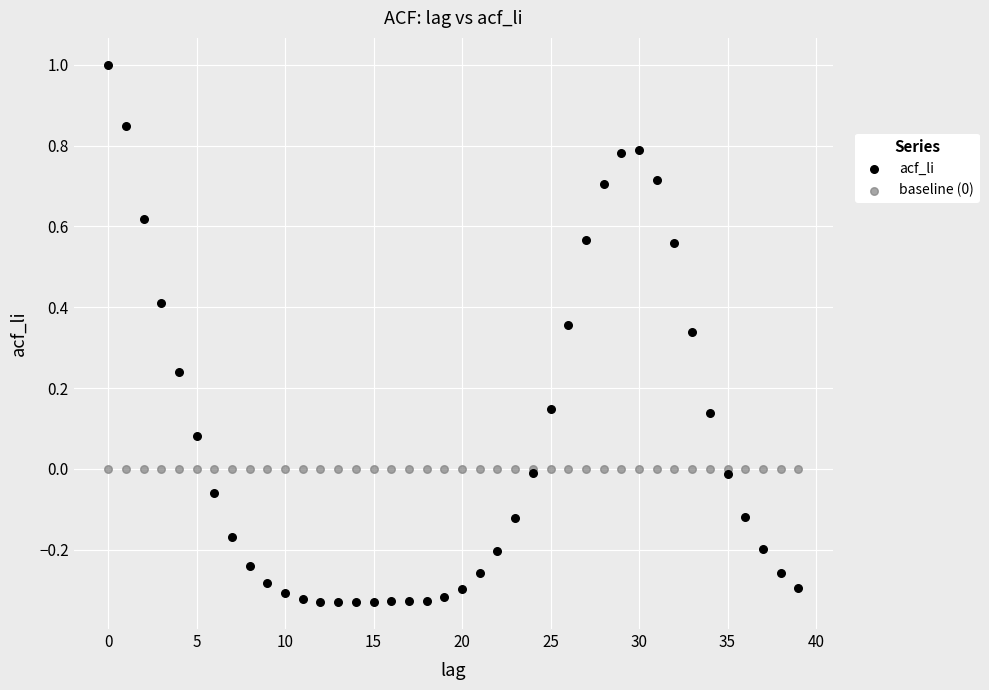

Which series reaches the minimum Y coordinate?

acf_li